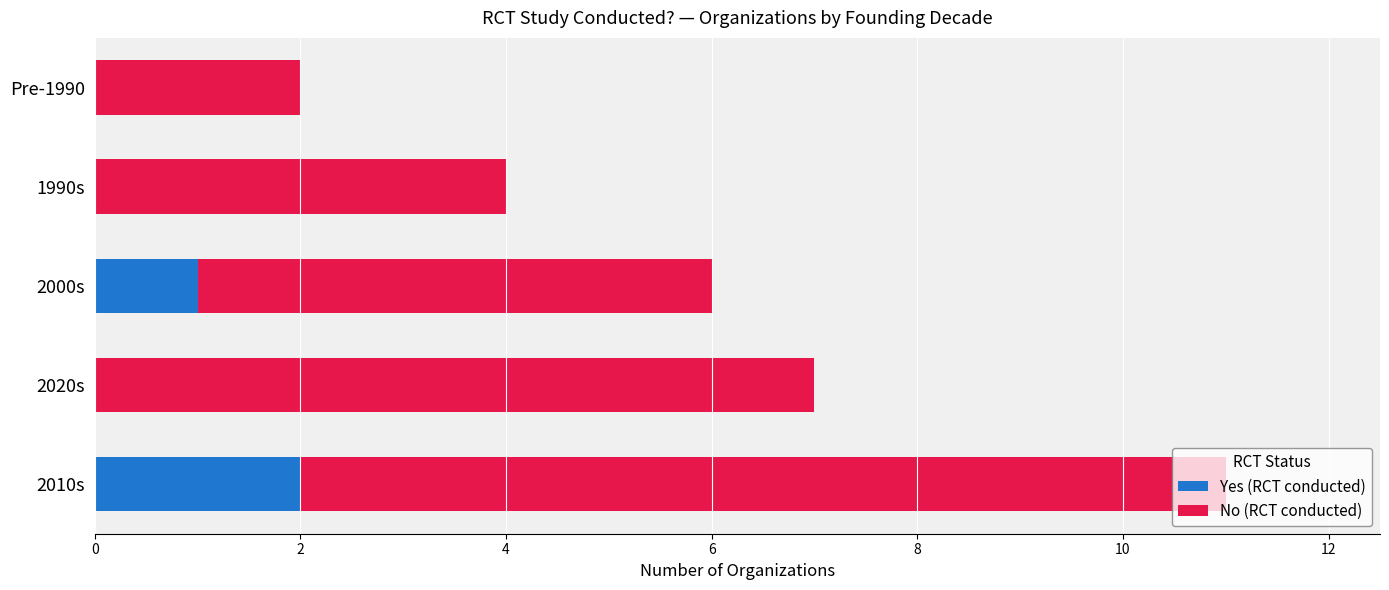

True or false: Yes (RCT conducted) has a value of 1 at 2020s.

False